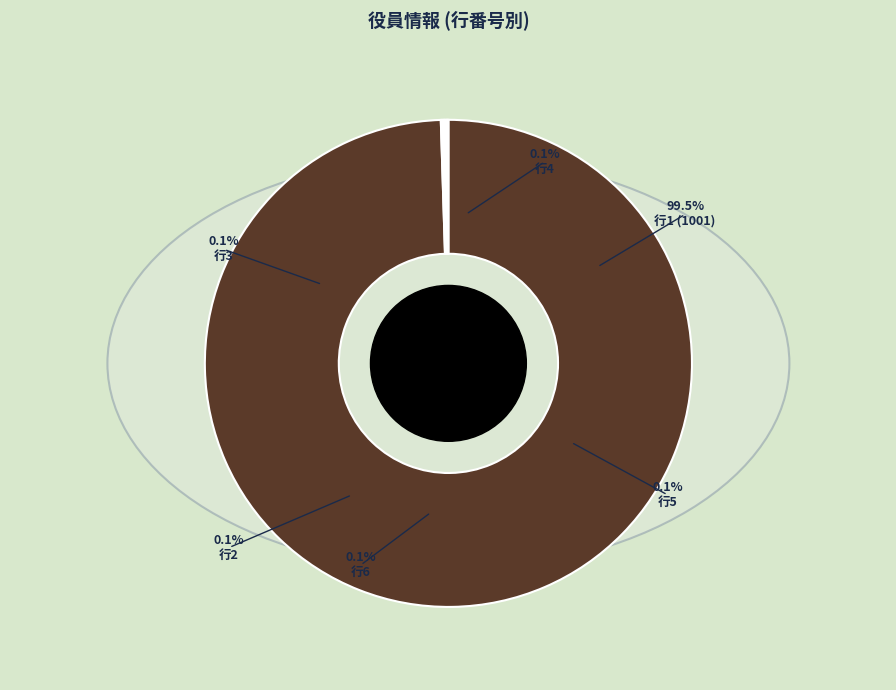

How many segments does this pie chart have?

6